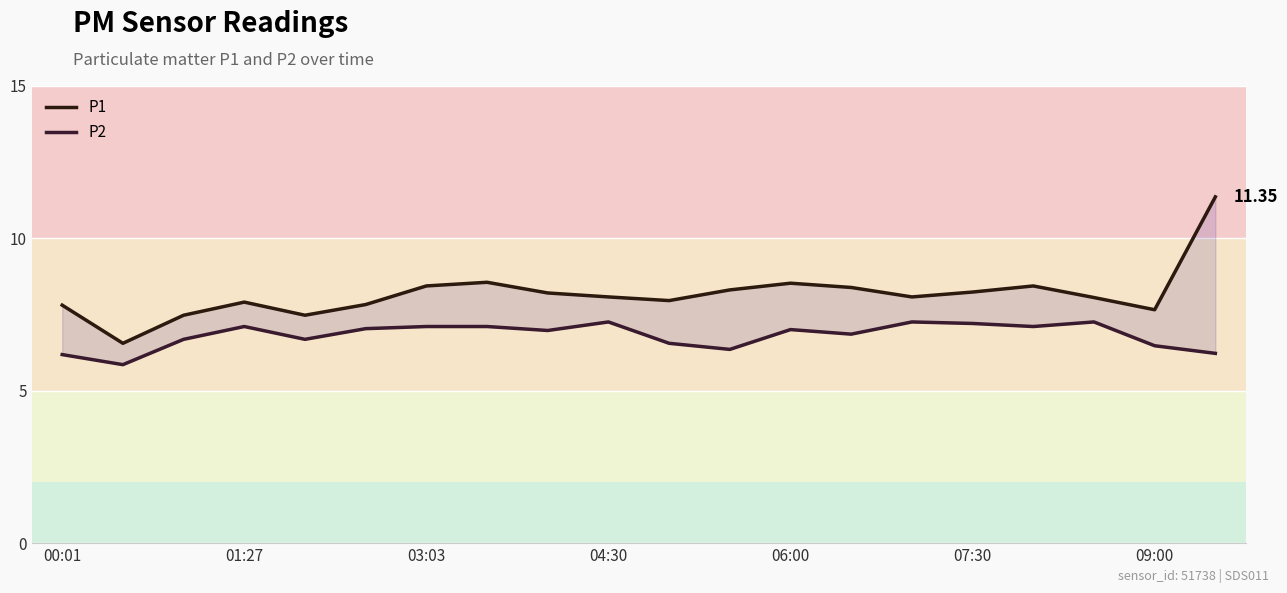

The P2 series shows 11.5 at 03:03. True or false?

False